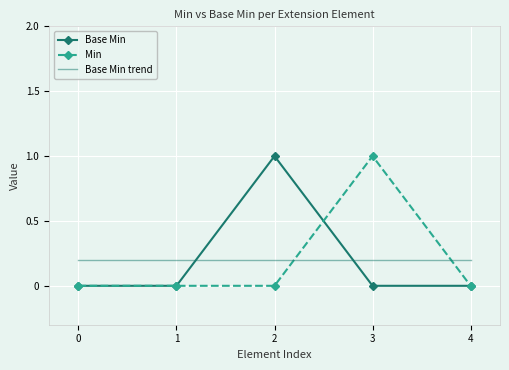

Reading left to right, list all the values displayed in this chart.

Base Min: 0	0	1	0	0
Min: 0	0	0	1	0